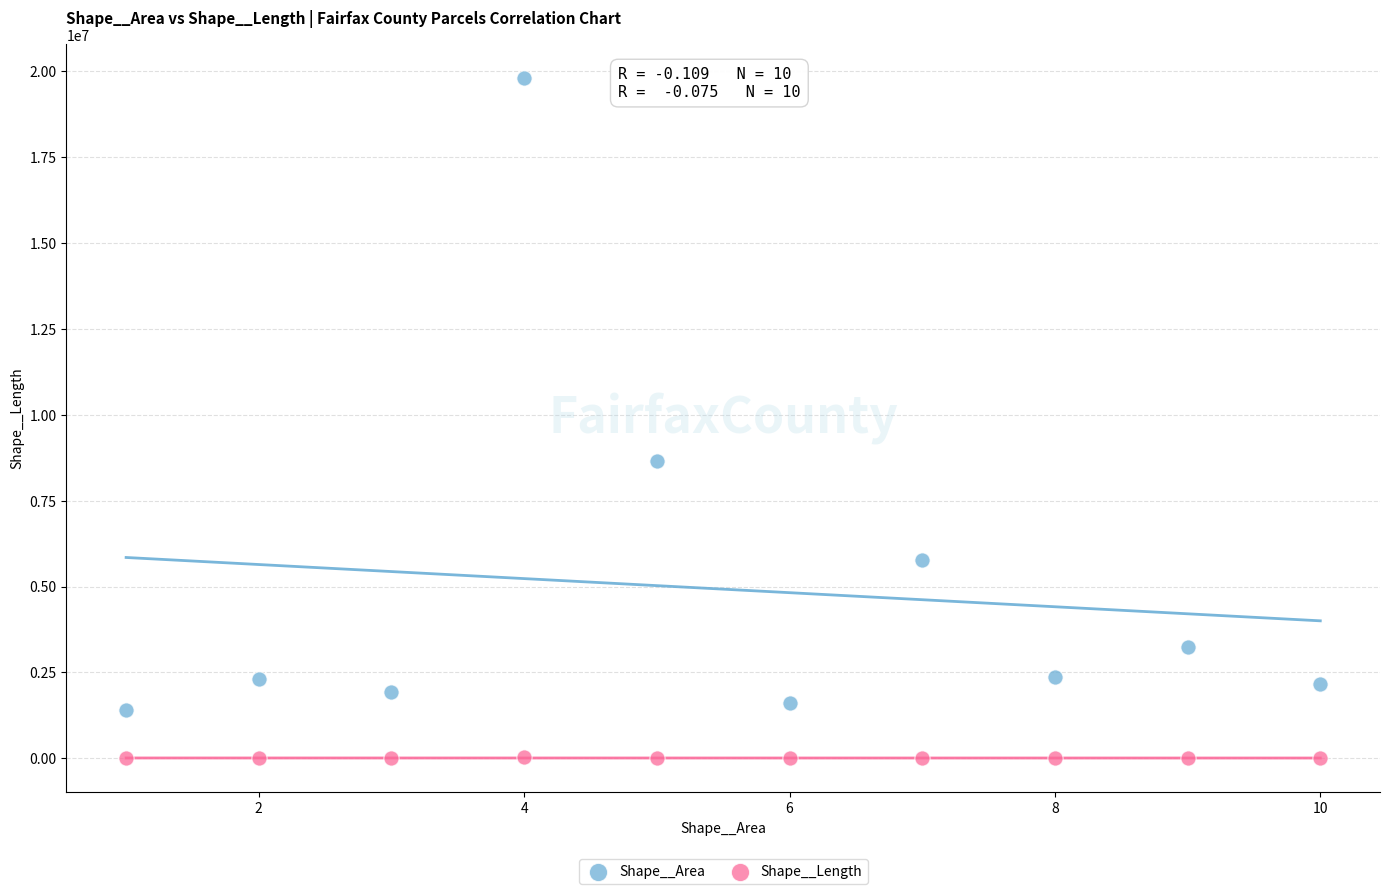

What is the X range (max minus min) for the scatter plot?

9.0